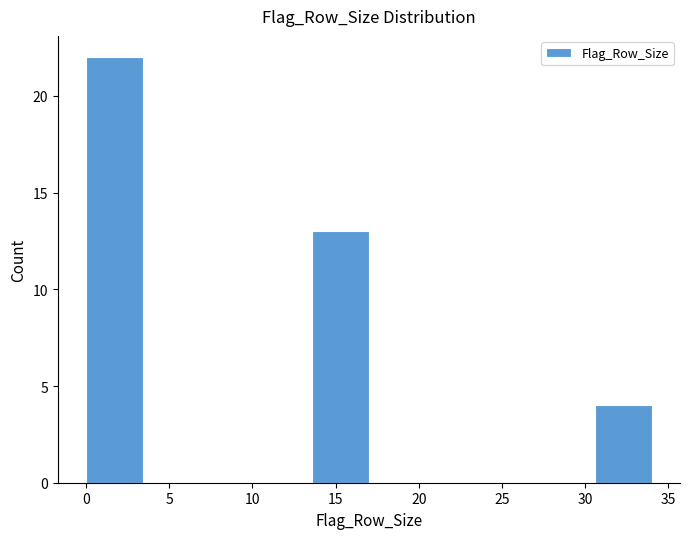

Reading left to right, transcribe this chart: for each bar, give the range it covers on the x-axis and its height. Neither the bar edges nor the heights are printed on the chart, so give them approximately, as read against the axes.

0.0 to 3.4: 22
3.4 to 6.8: 0
6.8 to 10.2: 0
10.2 to 13.6: 0
13.6 to 17.0: 13
17.0 to 20.4: 0
20.4 to 23.8: 0
23.8 to 27.2: 0
27.2 to 30.6: 0
30.6 to 34.0: 4